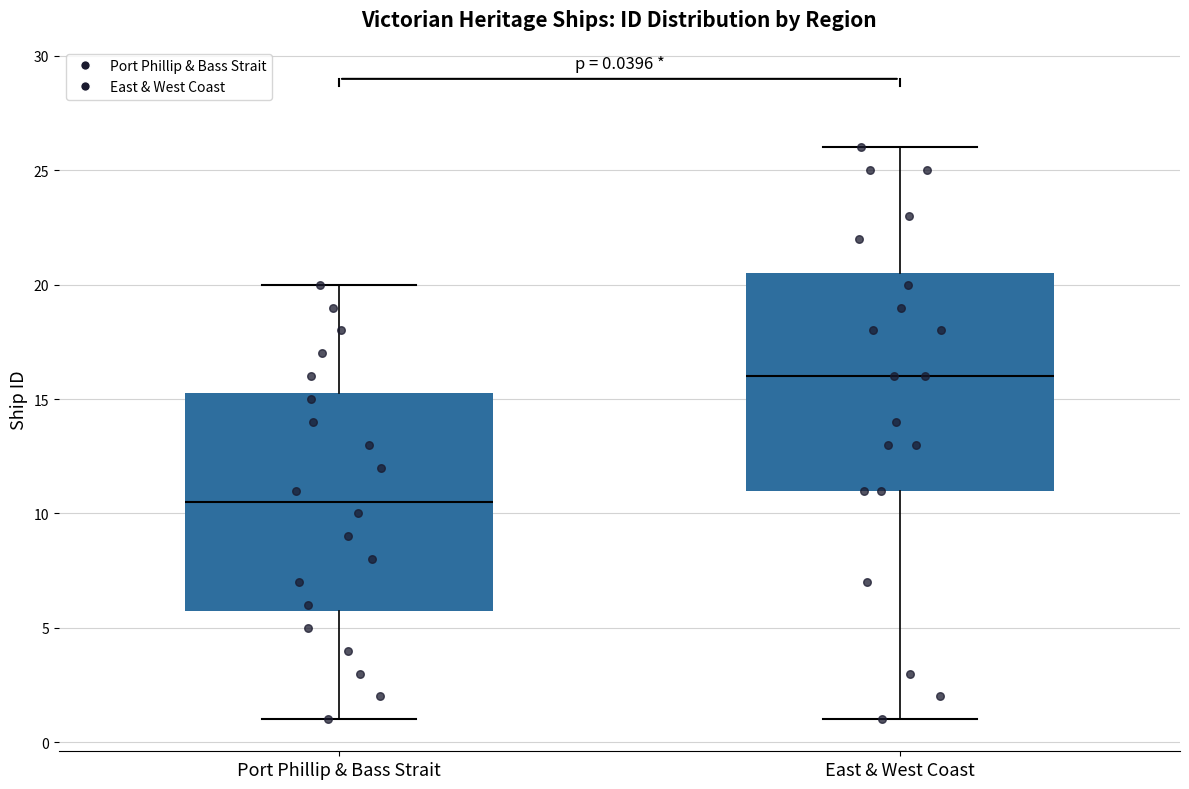

Which box has the lowest median line?

Port Phillip & Bass Strait